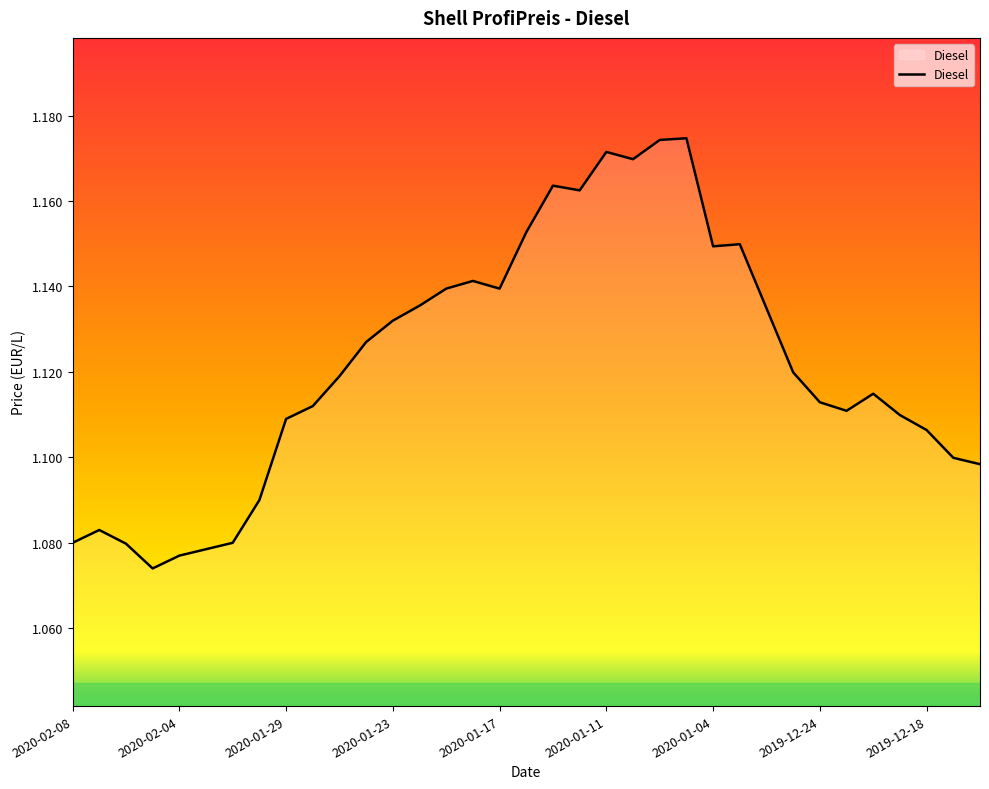

Is this an area chart (filled region under the line)?

Yes